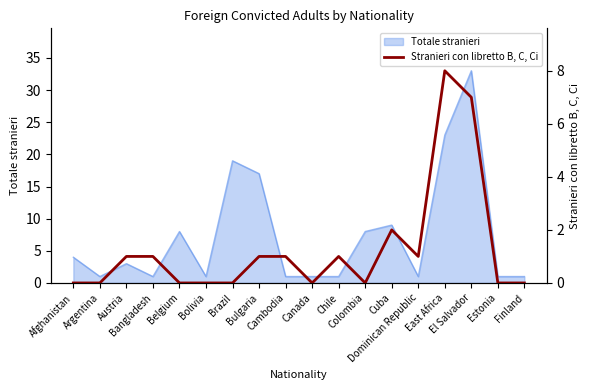

What is the maximum value for Totale stranieri?

33